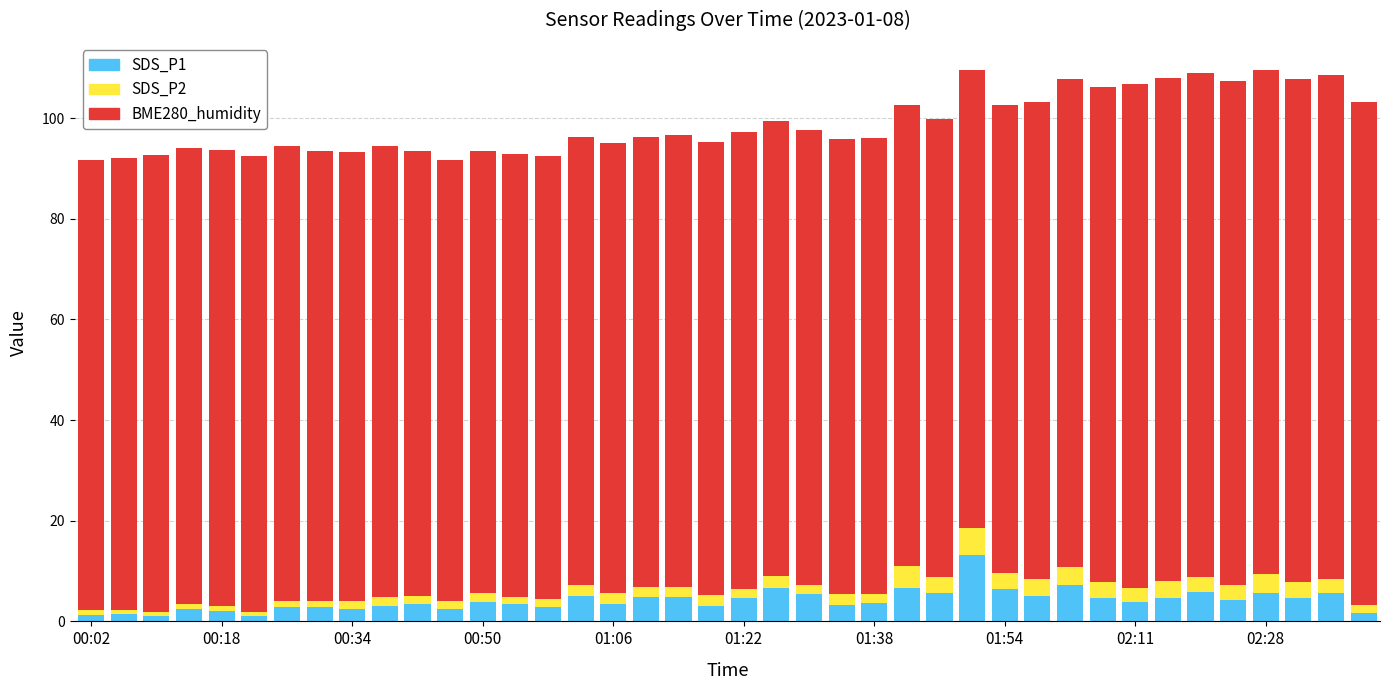

Which series has the largest total across all categories?

BME280_humidity